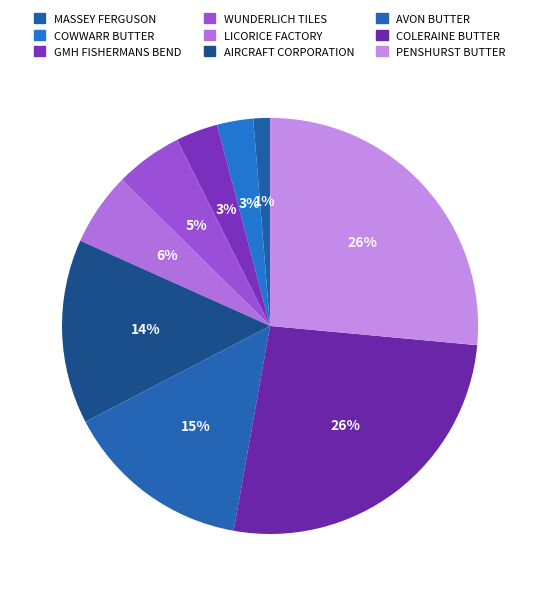

How many slices are in this pie chart?

9